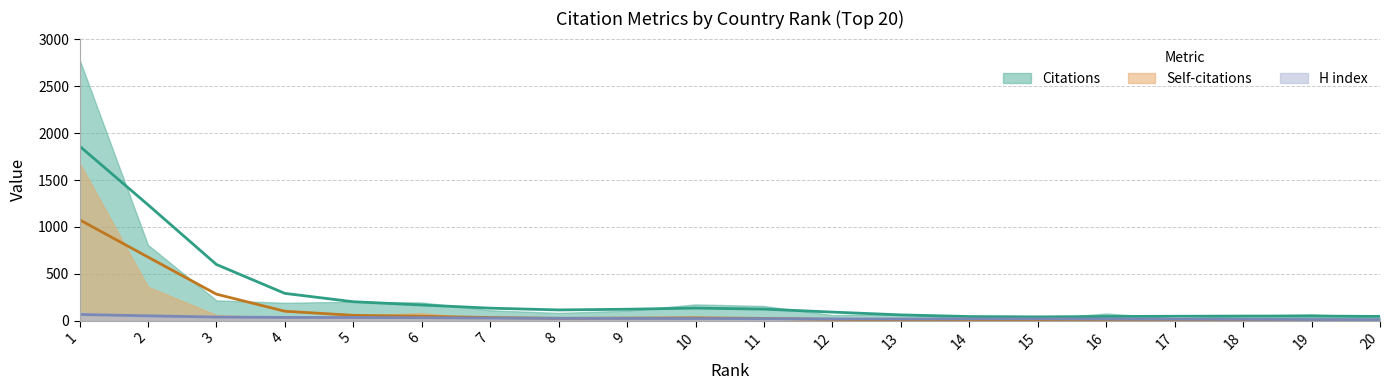

Reading right to left, list all the values displayed in this chart.

Citations: 20=31	19=68	18=51	17=25	16=76	15=18	14=27	13=68	12=59	11=156	10=173	9=106	8=82	7=110	6=194	5=202	4=190	3=216	2=808	1=2786
Self-citations: 20=0	19=6	18=15	17=1	16=6	15=0	14=3	13=8	12=2	11=29	10=42	9=33	8=6	7=13	6=81	5=48	4=33	3=60	2=361	1=1683
H index: 20=12	19=4	18=21	17=14	16=13	15=25	14=18	13=16	12=14	11=23	10=23	9=27	8=18	7=29	6=31	5=37	4=36	3=24	2=41	1=87